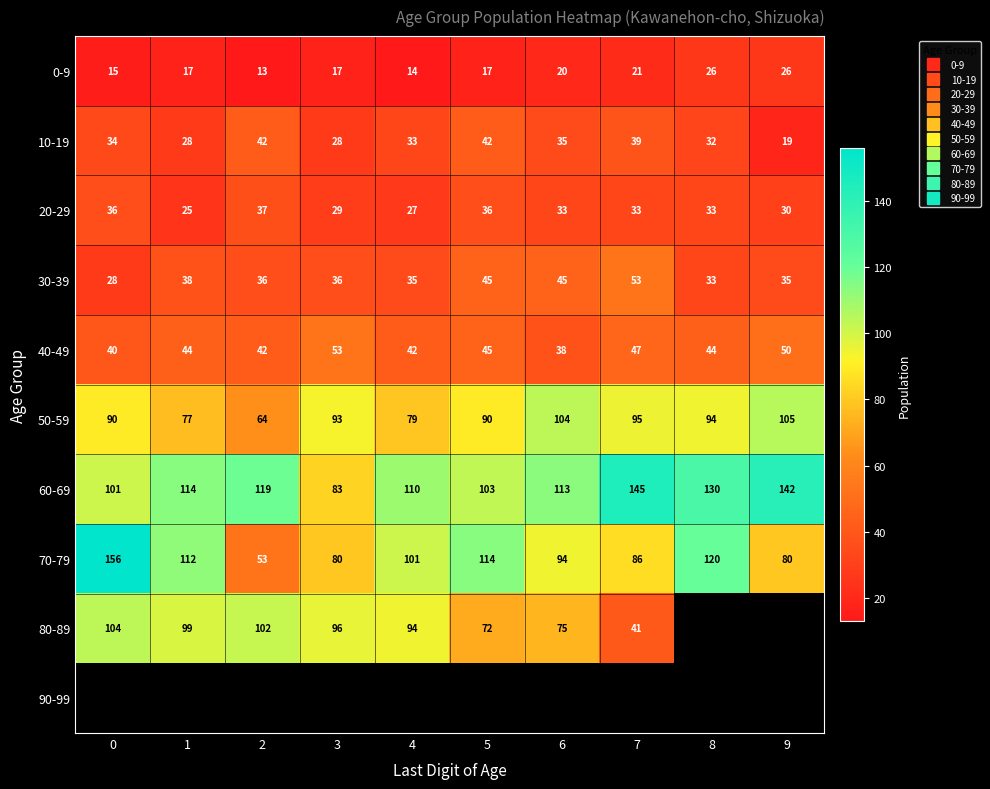

Rank the series at 1 from lowest to highest value.

0-9, 20-29, 10-19, 30-39, 40-49, 50-59, 80-89, 70-79, 60-69, 90-99